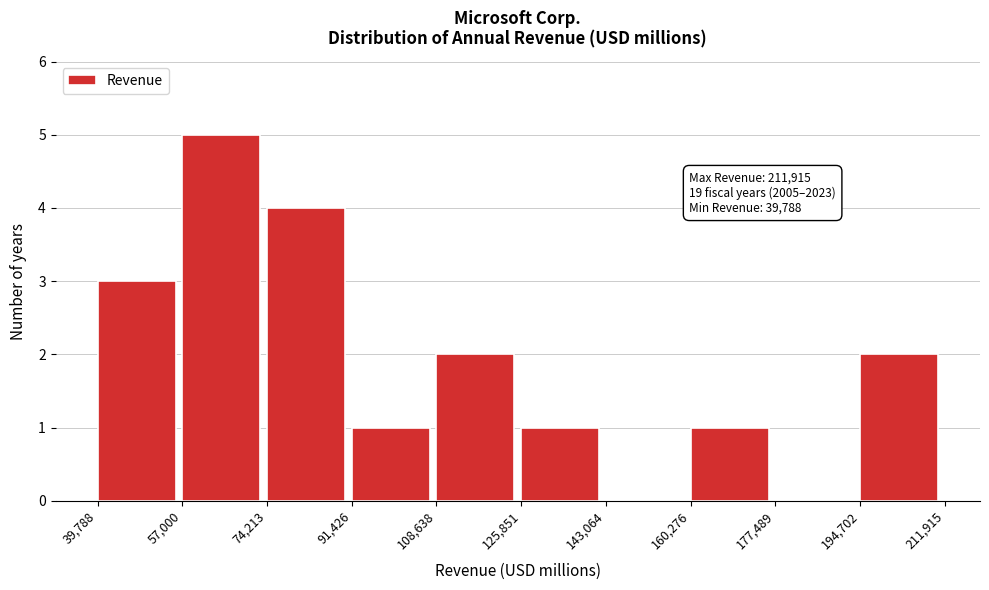

Over which range of the x-axis is the bar tallest?

57,000 to 74,213